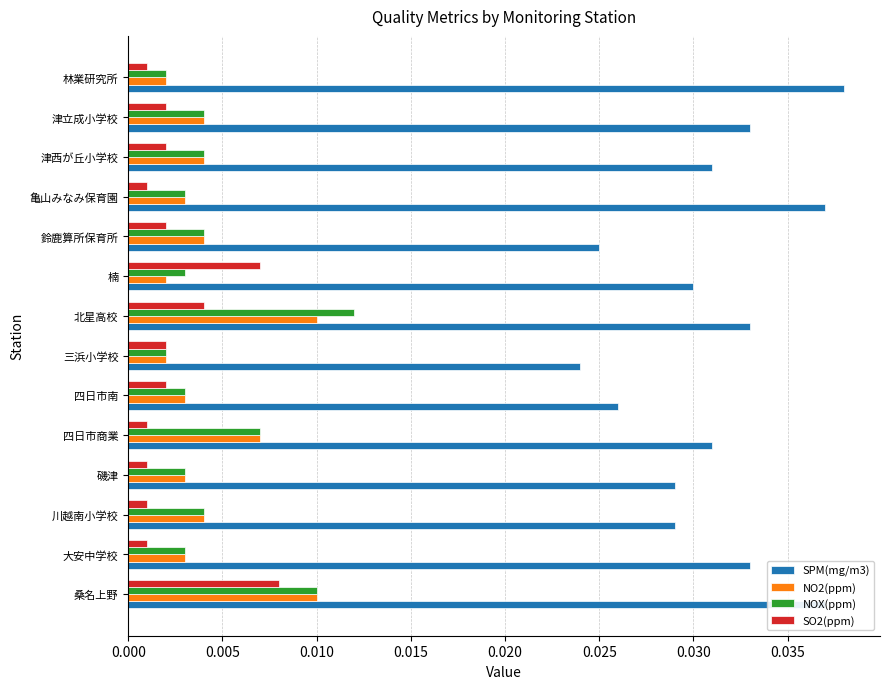

At how many categories does at least one series exceed 0?

14